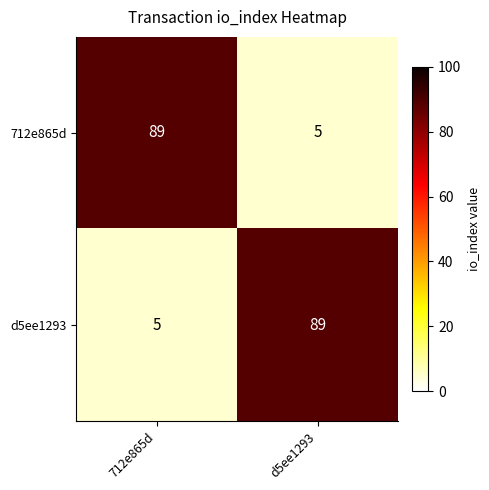

What is the sum of all 712e865d values?

94